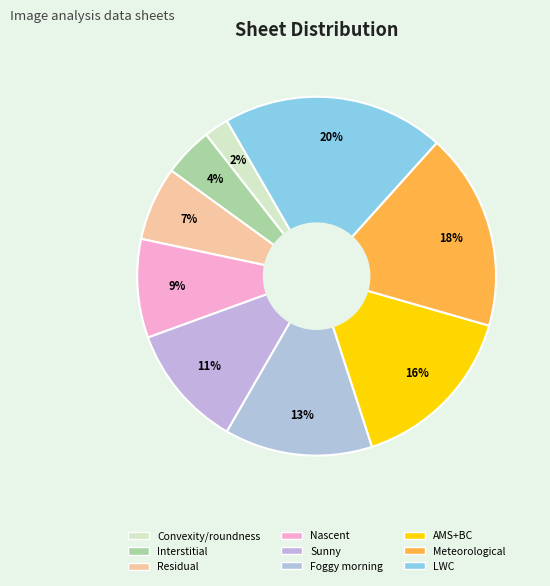

Count the number of slices in the pie.

9